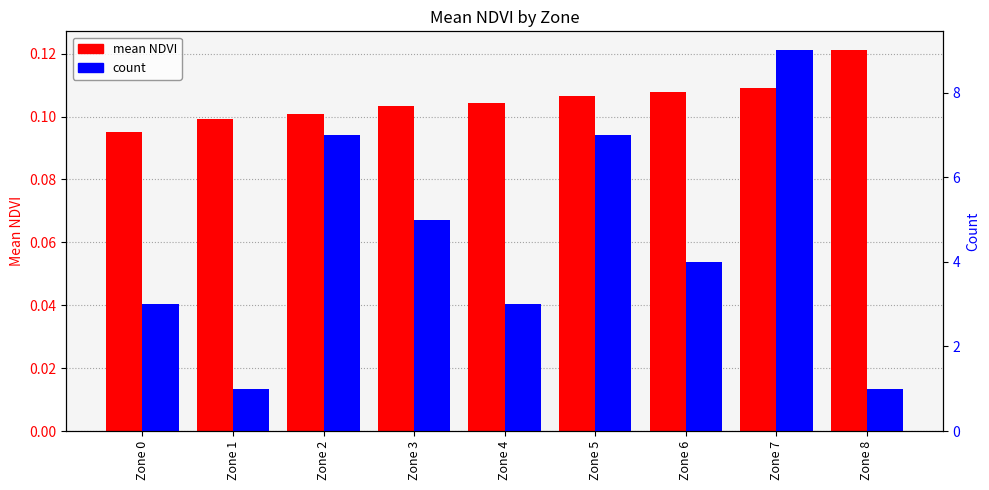

What is the approximate value of mean NDVI at Zone 5?

0.1